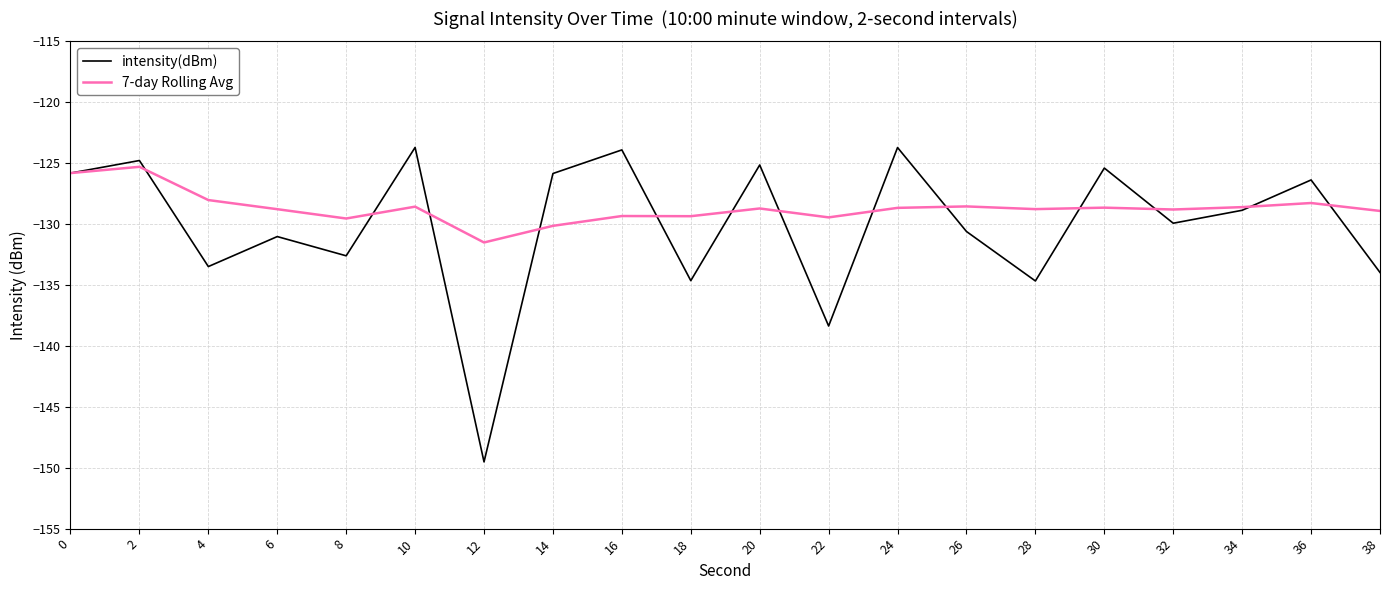

How many lines are shown in the chart?

2